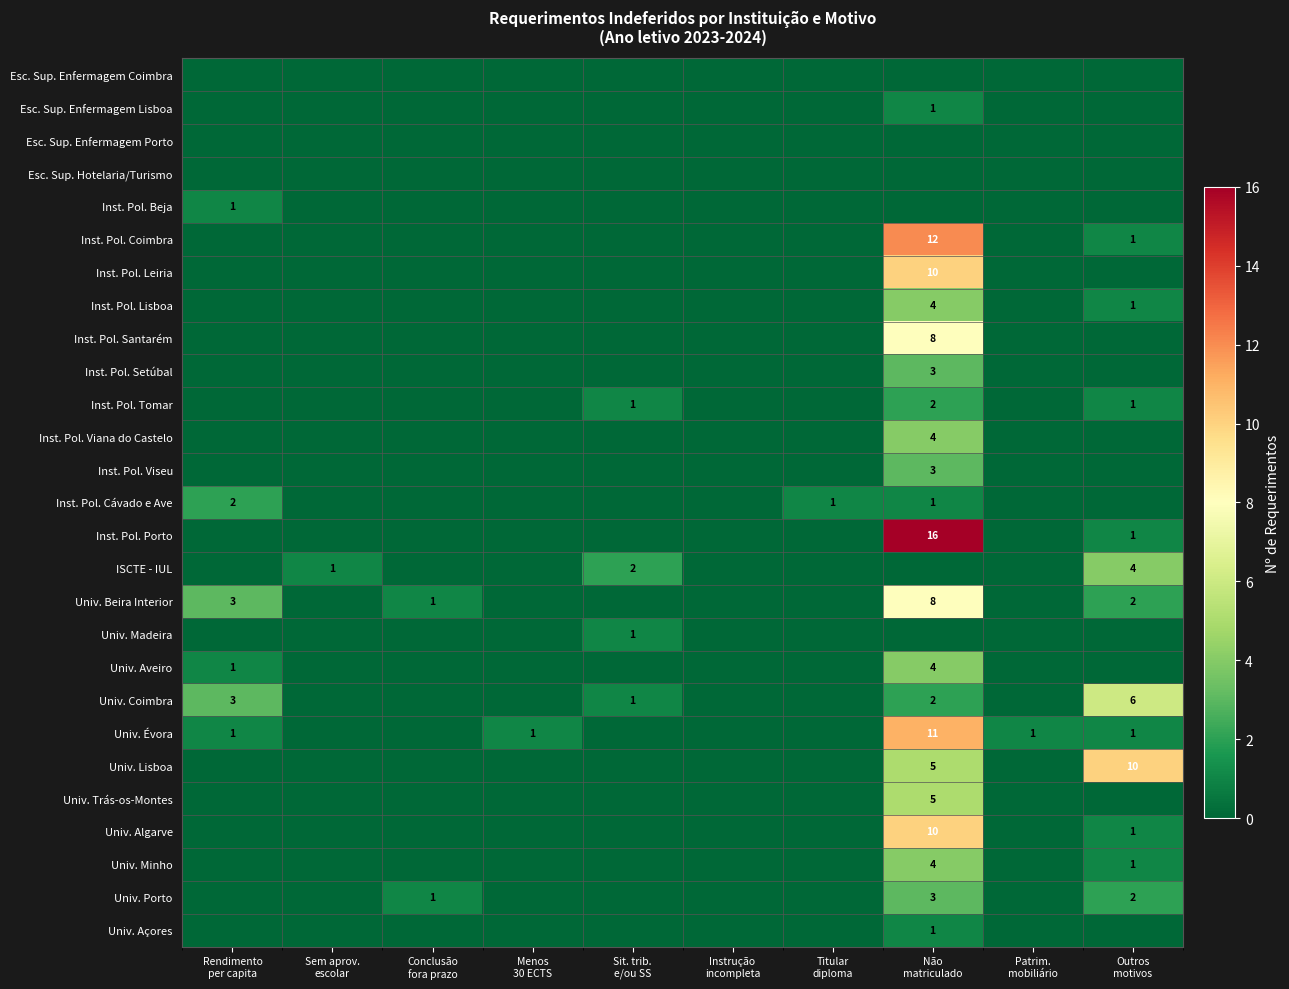

At how many categories does at least one series exceed 5?

2